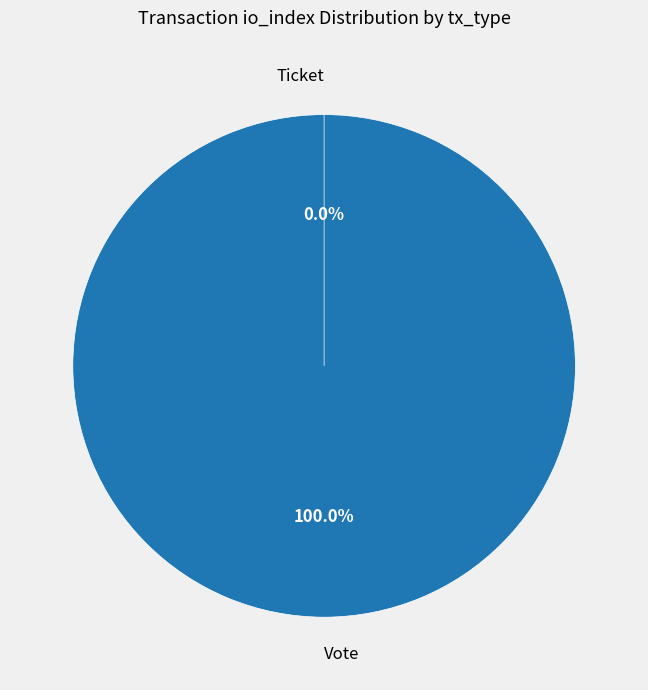

Is Vote the majority of the pie?

Yes